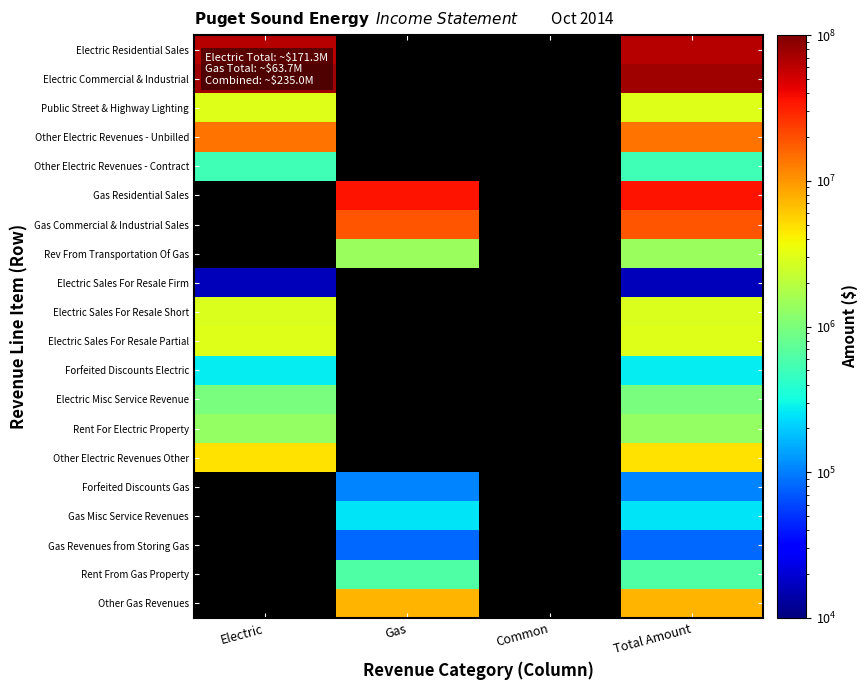

Which label corresponds to the smallest value in the chart?

Electric